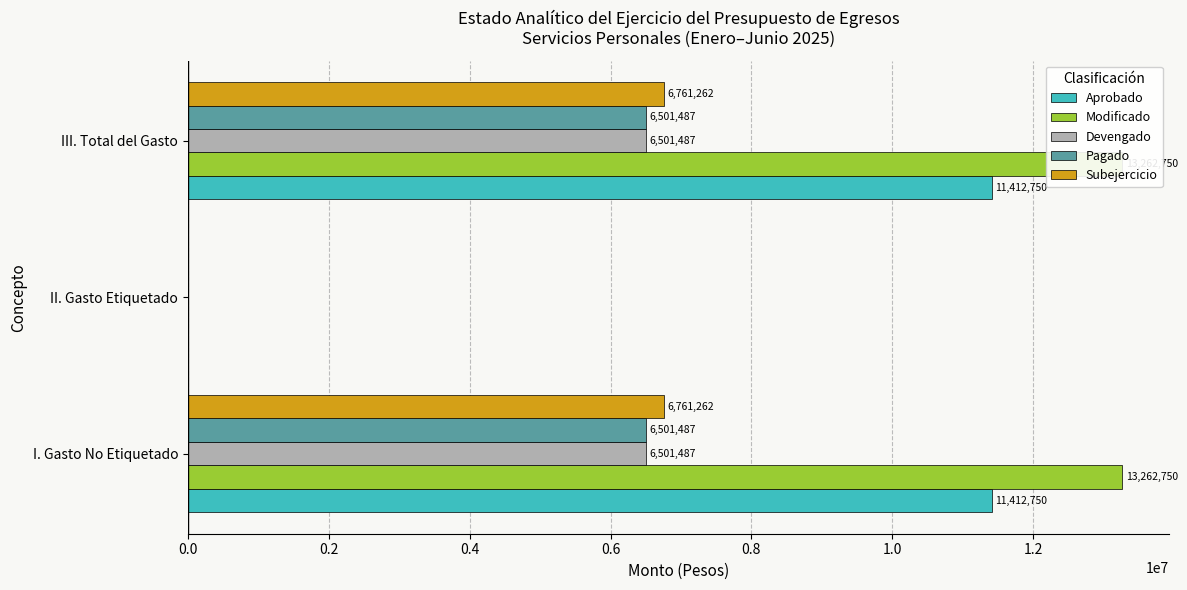

Count the number of data series in this chart.

5